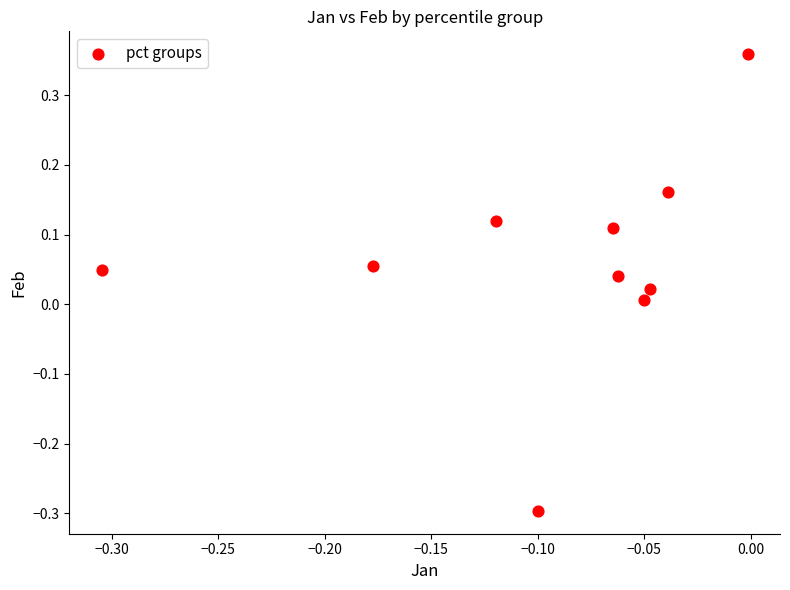

What is the range of Y values (max minus min)?

0.7